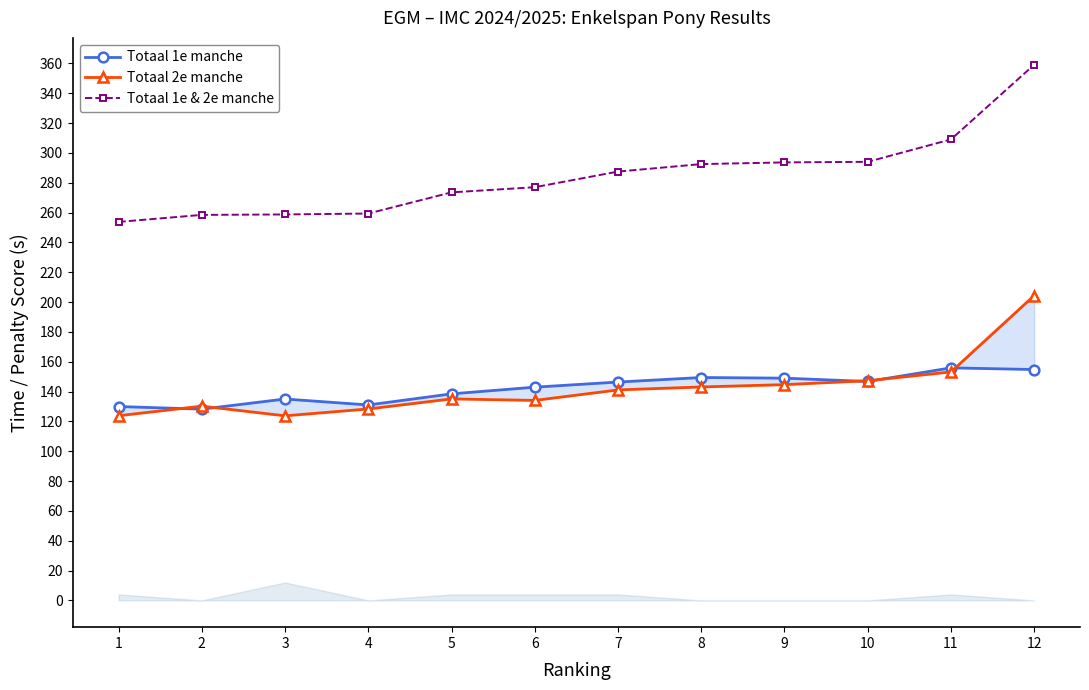

What is the difference between the Totaal 2e manche values at 1 and 11?

29.4